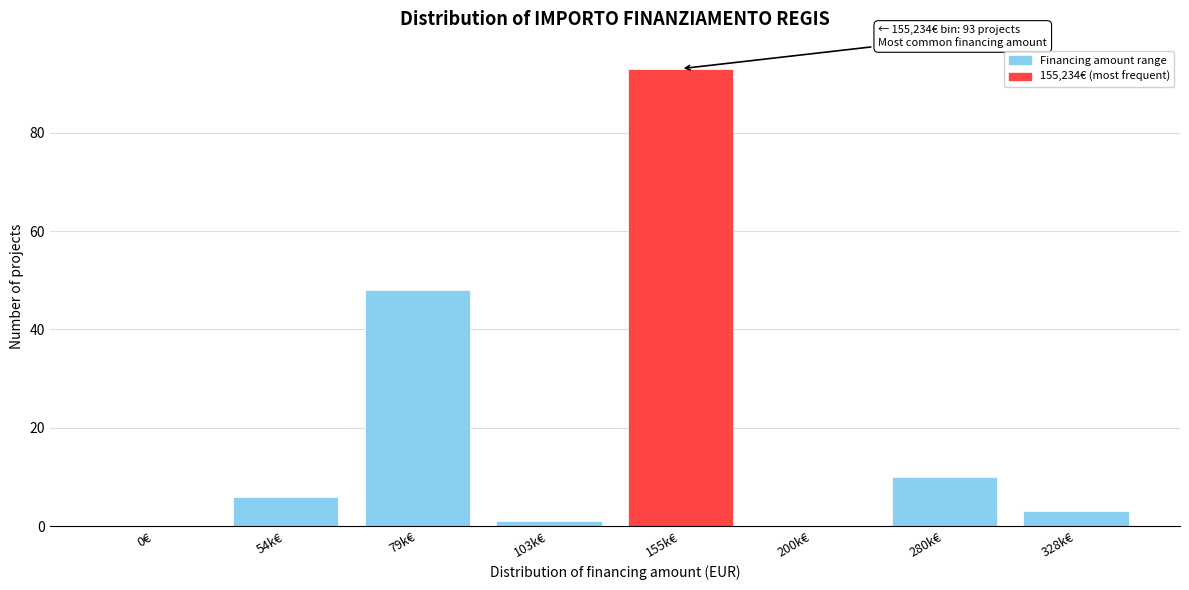

Reading left to right, extract all data points from this chart.

0€=0	54k€=6	79k€=48	103k€=1	155k€=93	200k€=0	280k€=10	328k€=3